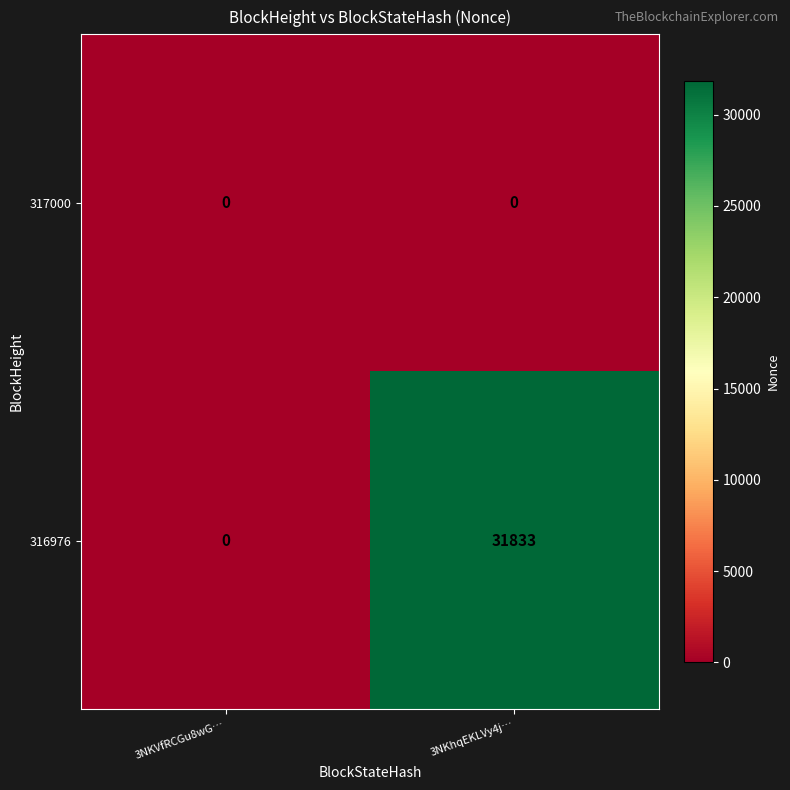

How many data points does each series have?

2